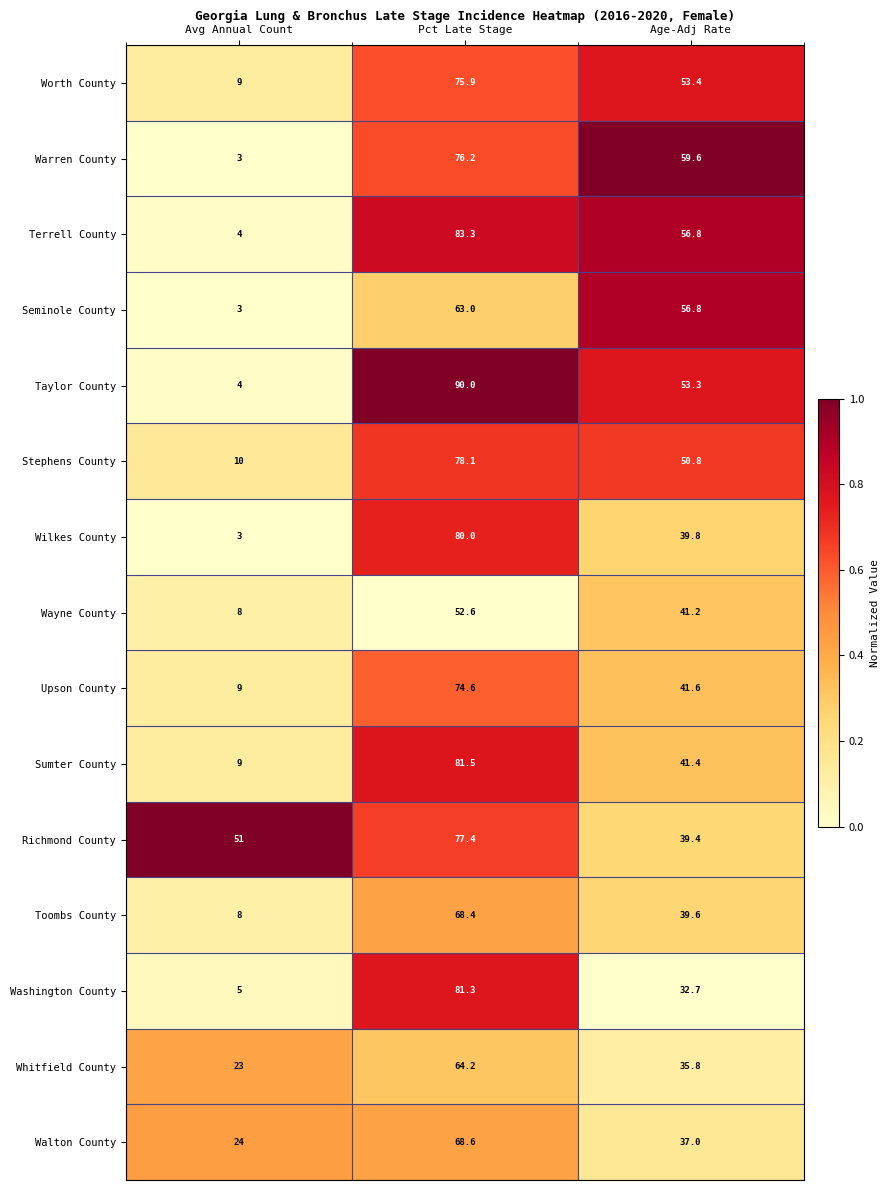

Which series has the largest total across all categories?

Richmond County